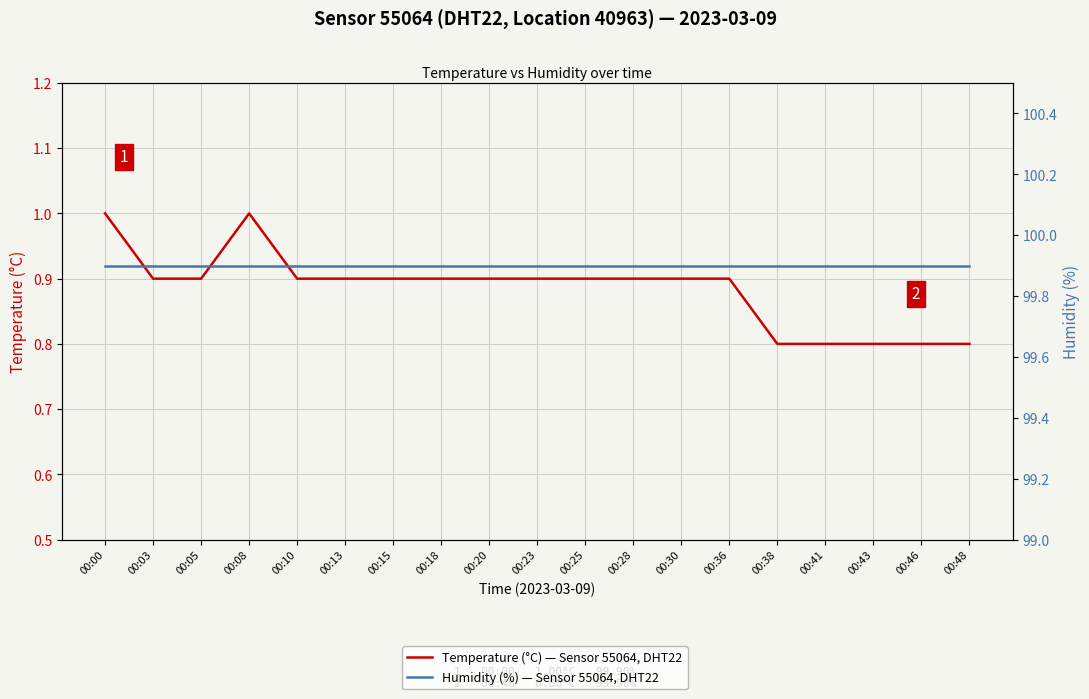

Which series has the largest range (max minus min)?

Temperature (°C) — Sensor 55064, DHT22